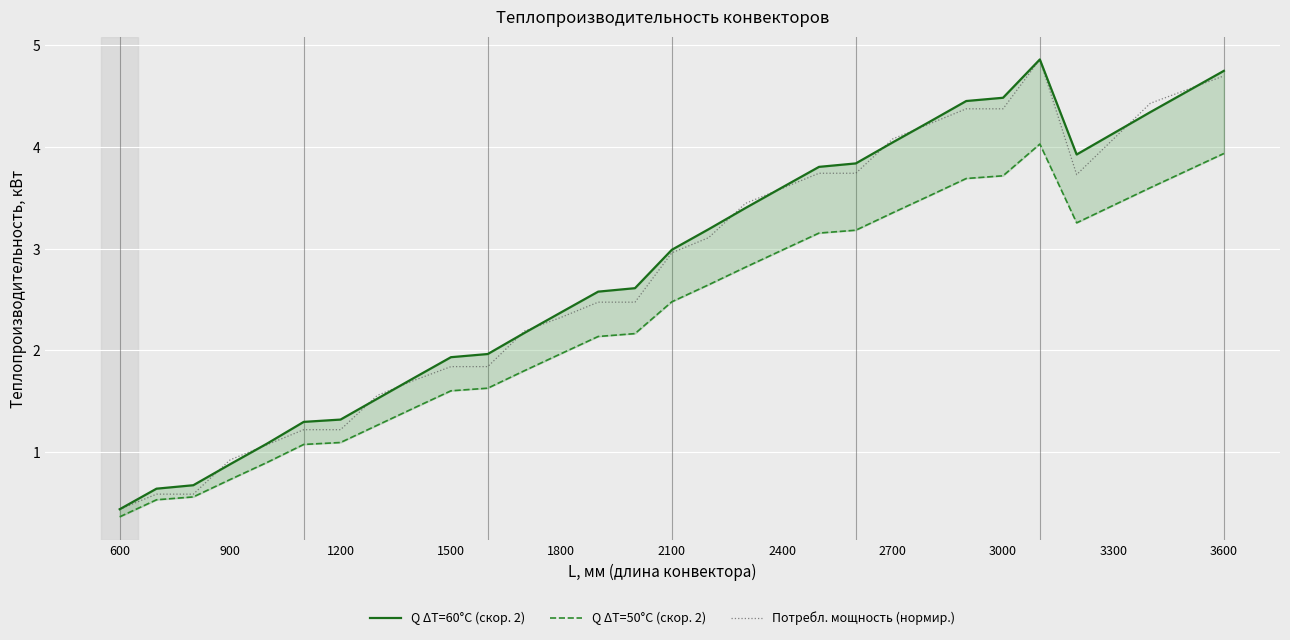

True or false: Потребл. мощность (нормир.) has a value of 6.7 at 3300.

False